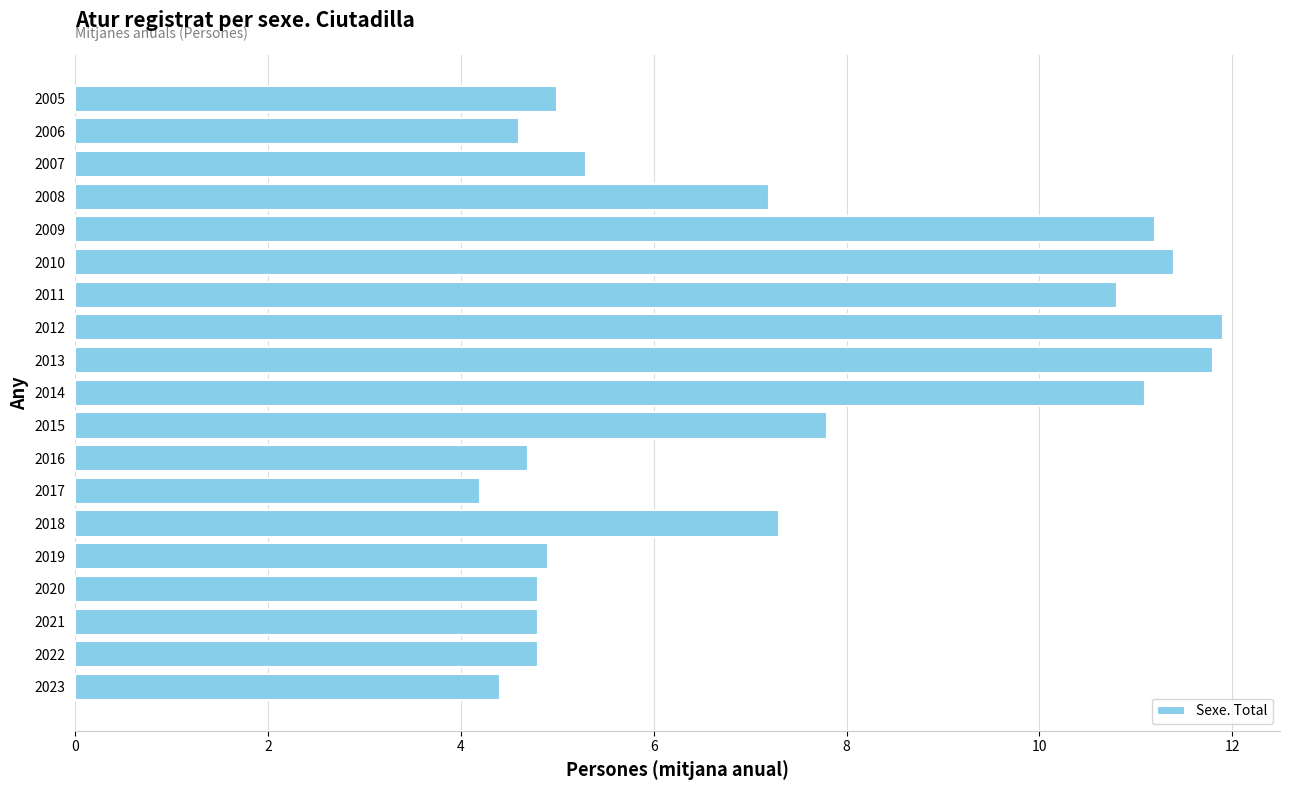

What is the difference between the maximum and minimum values?

7.7